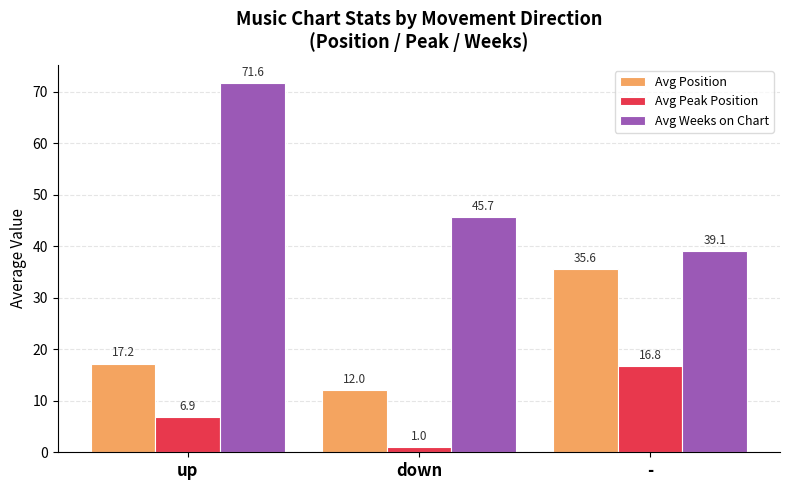

At which category is the sum across all series the highest?

up